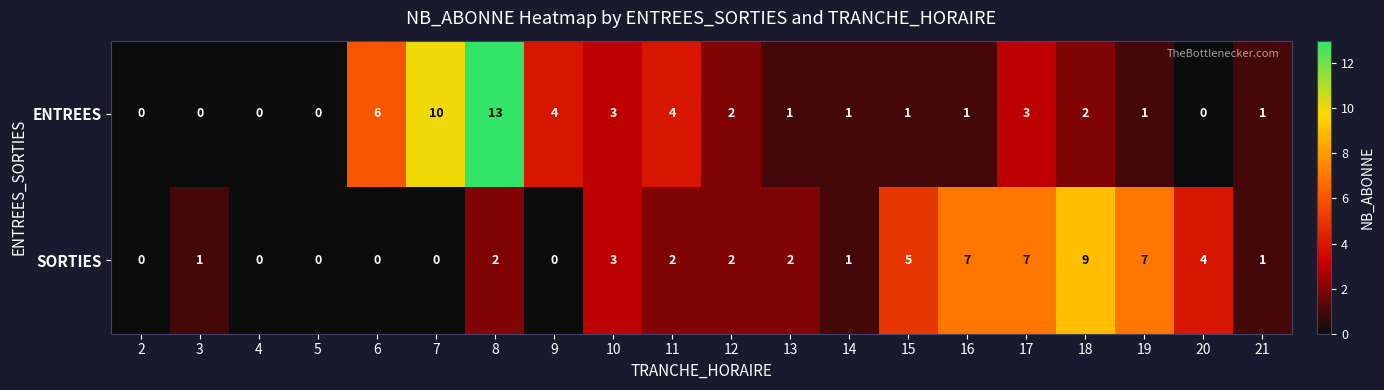

Which category has the highest value across all series?

8